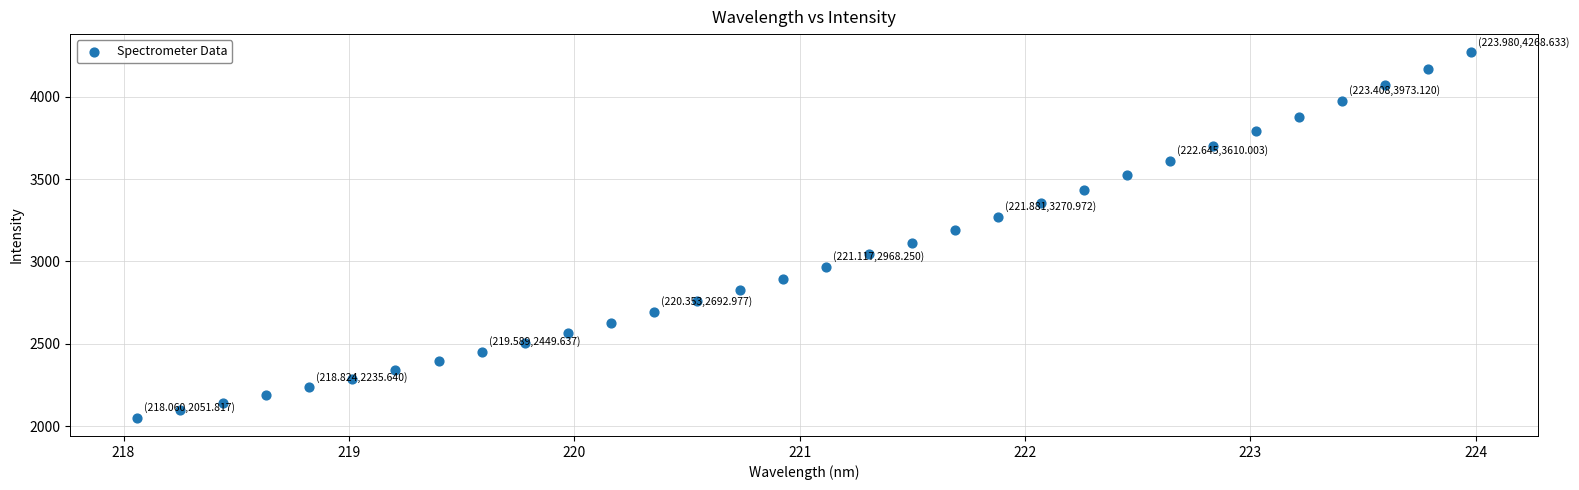

What is the range of Y values (max minus min)?

2216.8